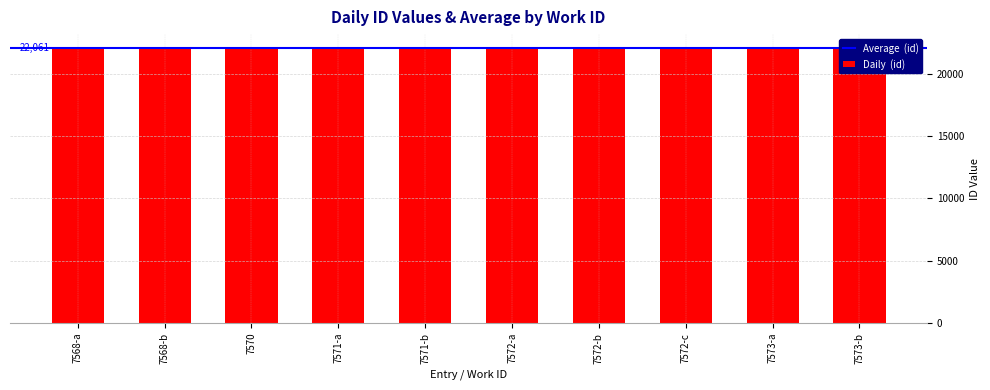

What is the approximate value at 7573-a, to the nearest 5?

22070